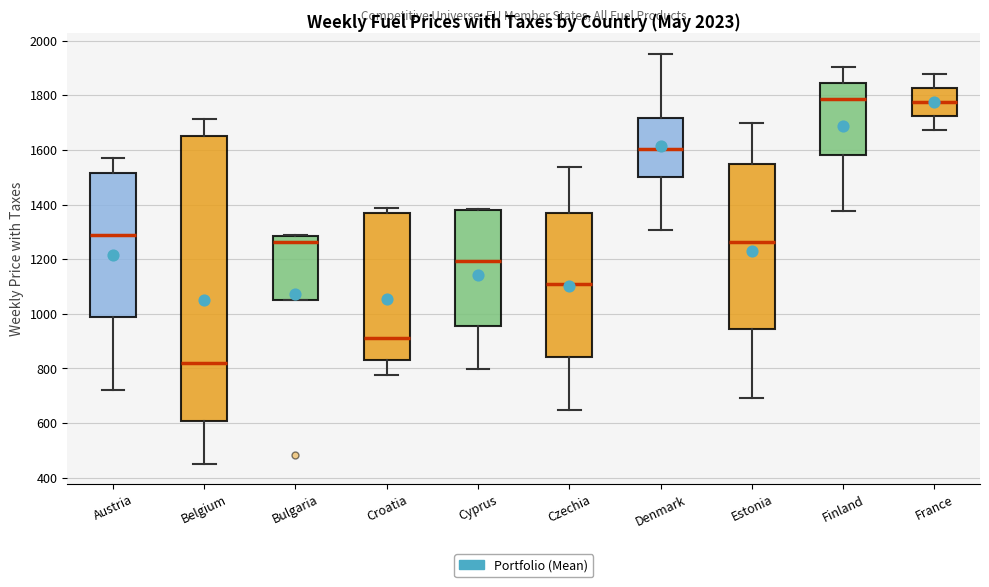

Reading left to right, read every box against the y-axis: the position of its median line, the range the box covers, and the ends of its whiskers. The values are not printed on the chart, so give them approximately, as read against the axis.

Austria: median 1280, box 980 to 1520, whiskers 720 to 1560
Belgium: median 820, box 600 to 1660, whiskers 460 to 1720
Bulgaria: median 1260, box 1040 to 1280, whiskers 1040 to 1280
Croatia: median 920, box 840 to 1360, whiskers 780 to 1380
Cyprus: median 1200, box 960 to 1380, whiskers 800 to 1380
Czechia: median 1100, box 840 to 1360, whiskers 640 to 1540
Denmark: median 1600, box 1500 to 1720, whiskers 1300 to 1960
Estonia: median 1260, box 940 to 1540, whiskers 700 to 1700
Finland: median 1780, box 1580 to 1840, whiskers 1380 to 1900
France: median 1780, box 1720 to 1820, whiskers 1680 to 1880